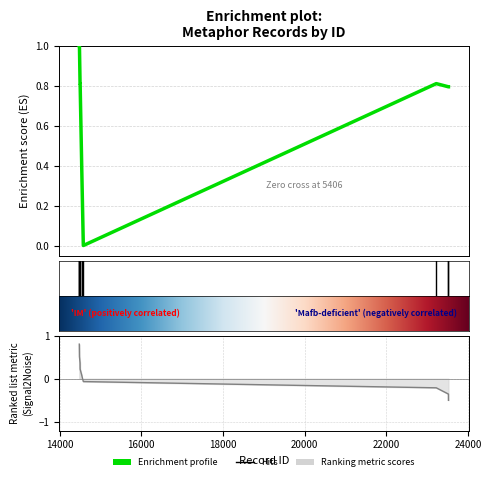

Where is the data nearest to the value 0?

14581